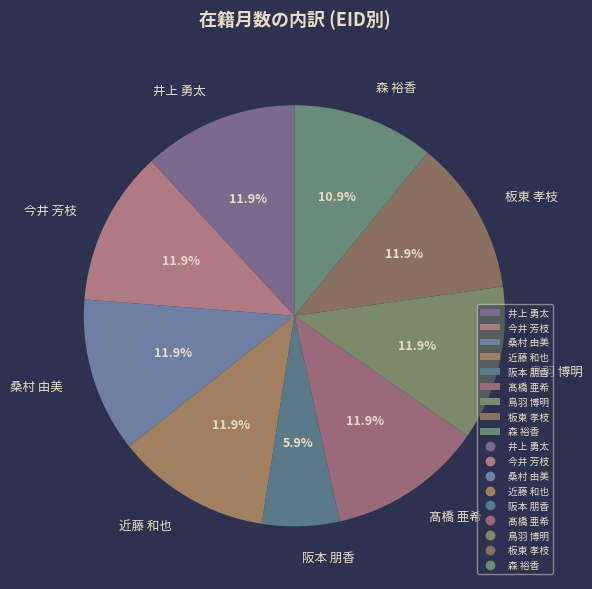

What percentage is the 阪本 朋香 slice, to the nearest percent?

6%